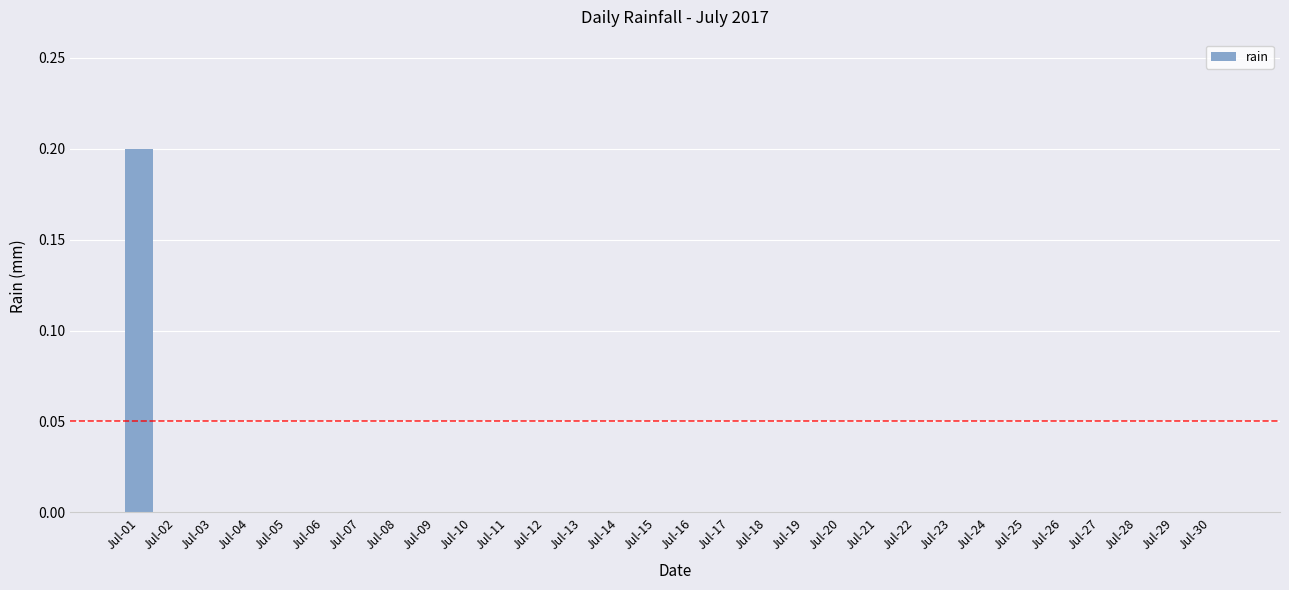

How many distinct data groups are displayed?

1